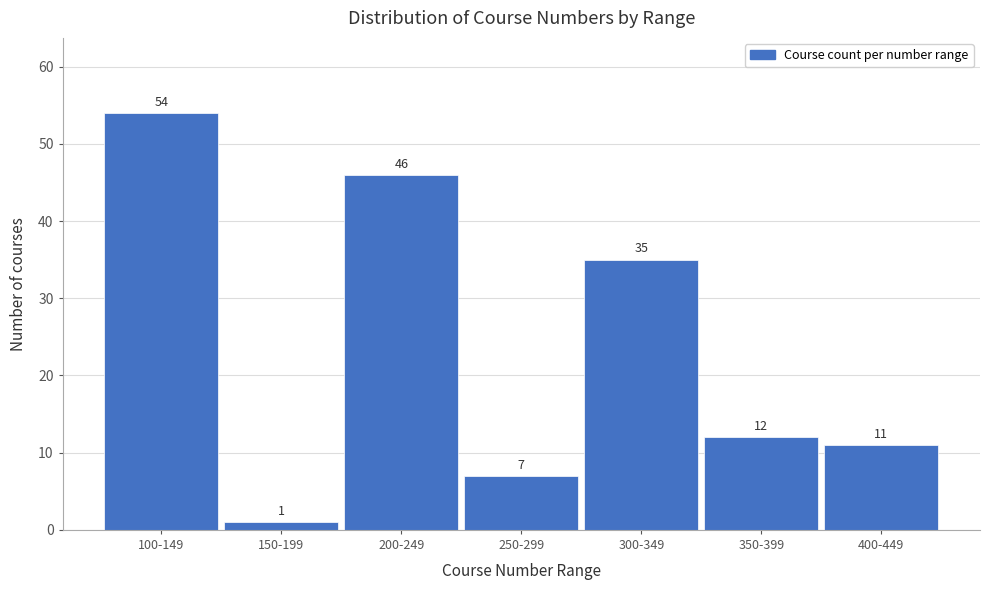

Reading left to right, extract all data points from this chart.

54	1	46	7	35	12	11